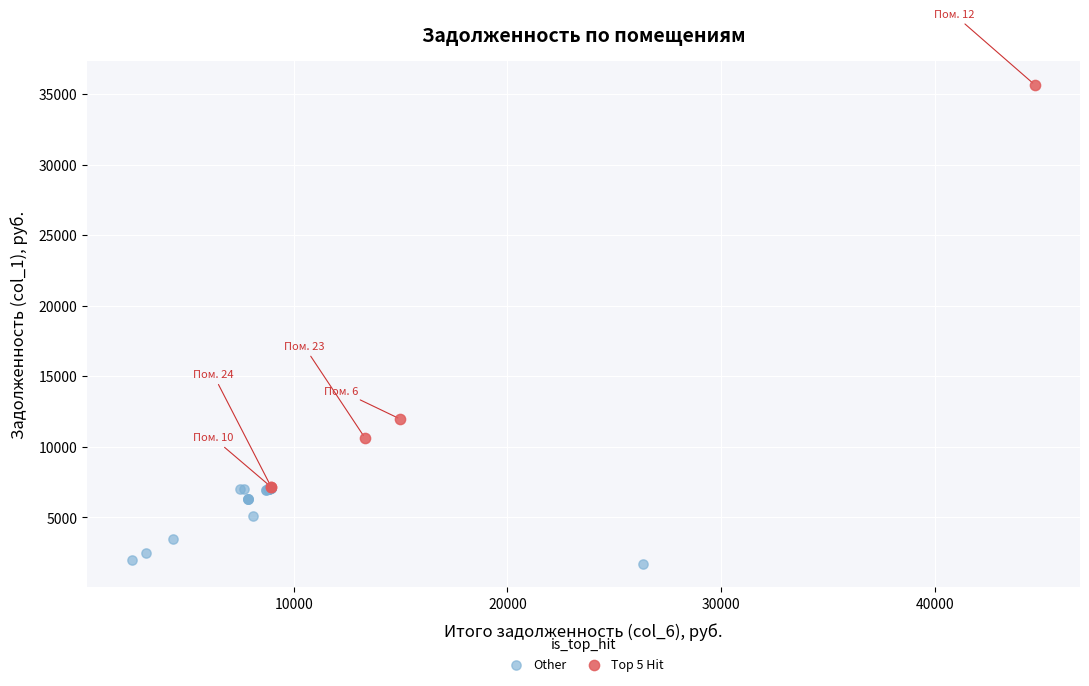

Which series has the widest spread of Y values?

Top 5 Hit